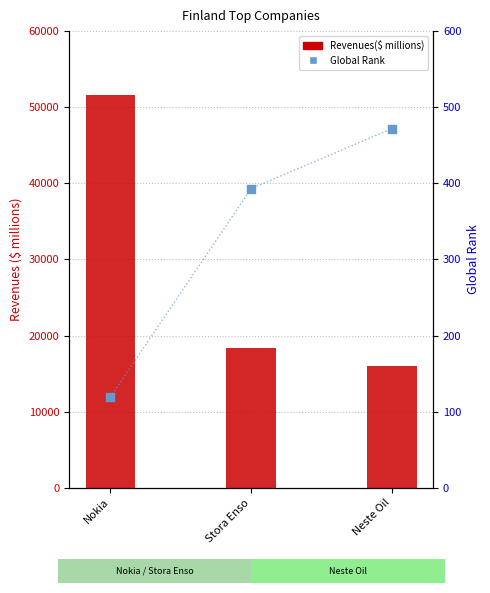

What are all the series names shown in the legend?

Revenues($ millions), Global Rank